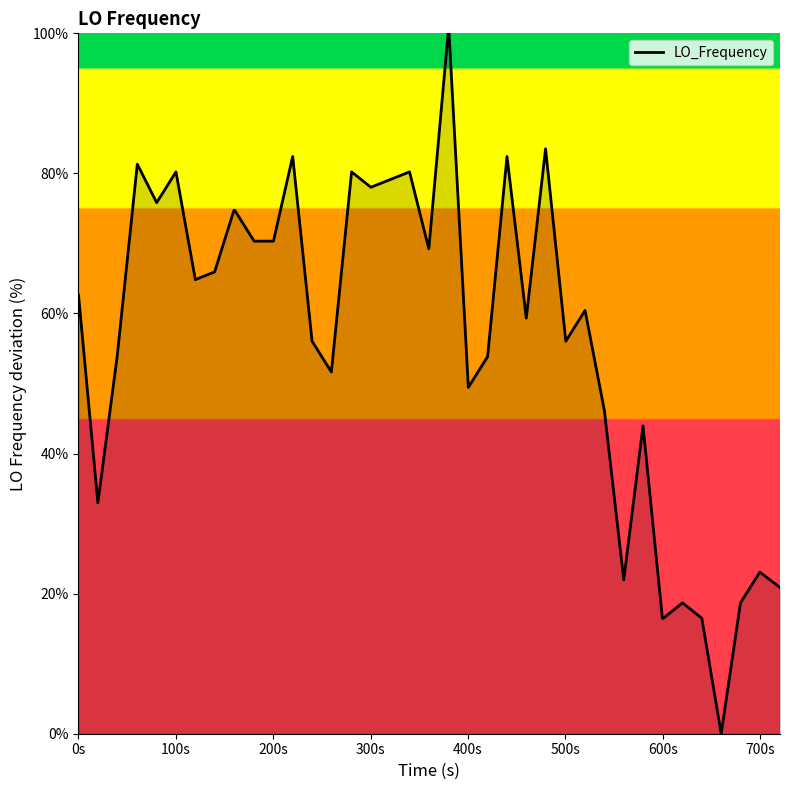

What is the difference between the maximum and minimum values?

100.0